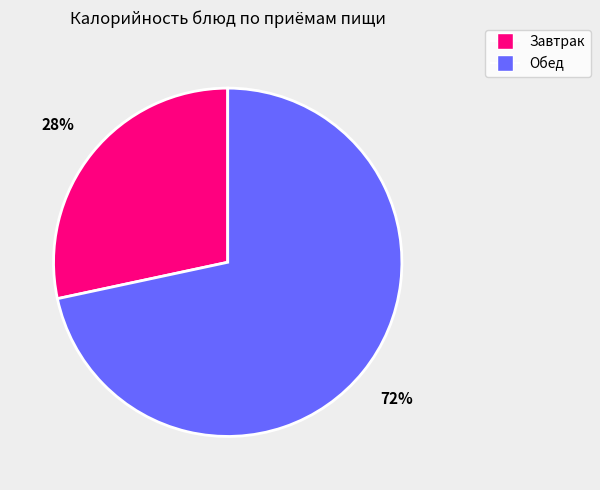

True or false: Завтрак accounts for 28% of the total.

True